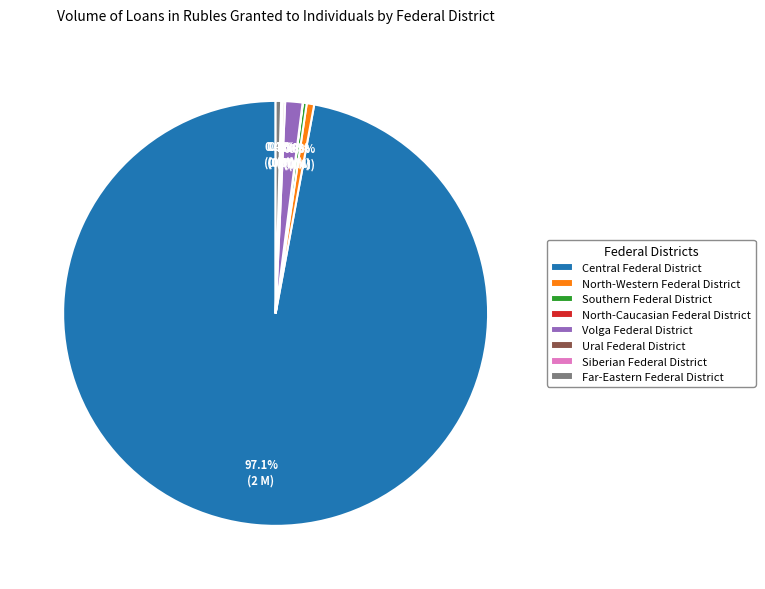

Combined, do Southern Federal District and North-Western Federal District account for over 50%?

No